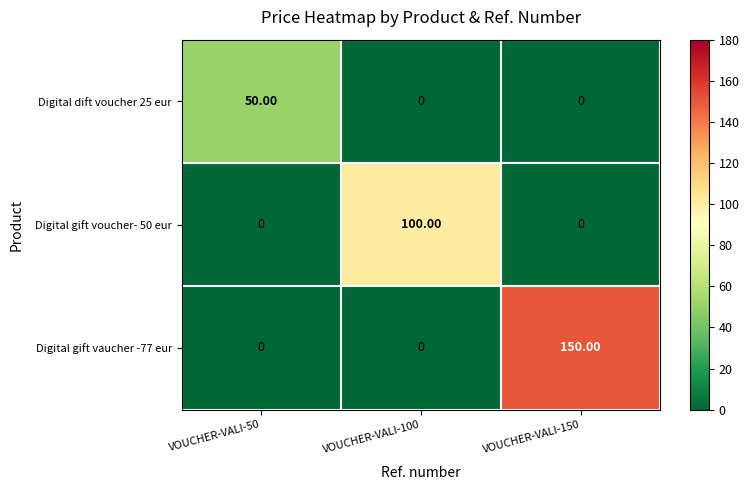

What is the sum of all Digital dift voucher 25 eur values?

50